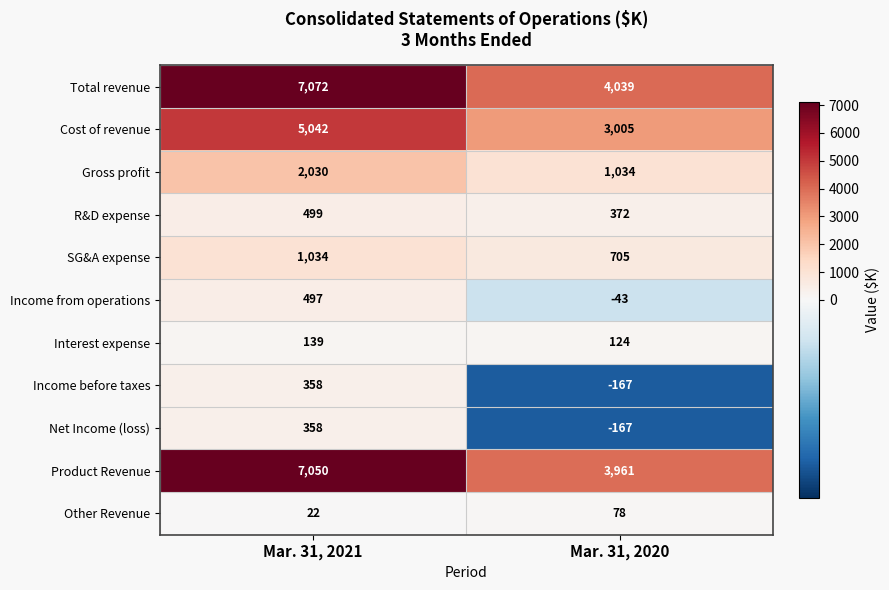

What is the difference between the Income from operations values at Mar. 31, 2021 and Mar. 31, 2020?

540